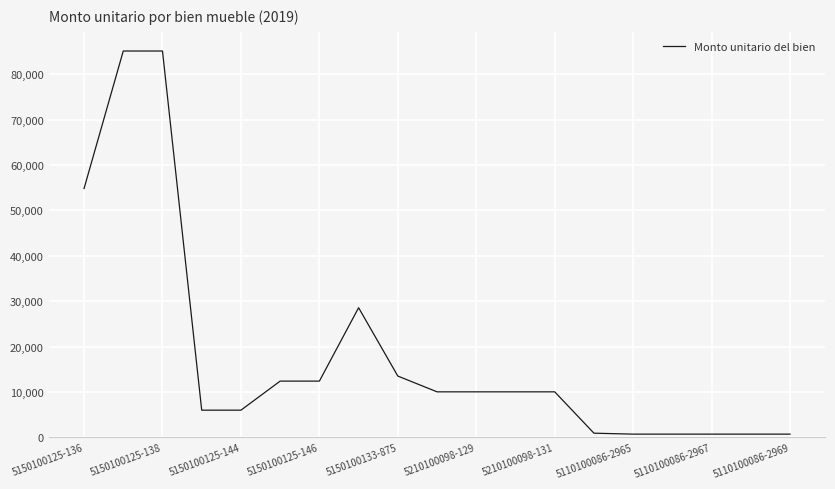

What is the maximum value shown in the chart?

85118.5